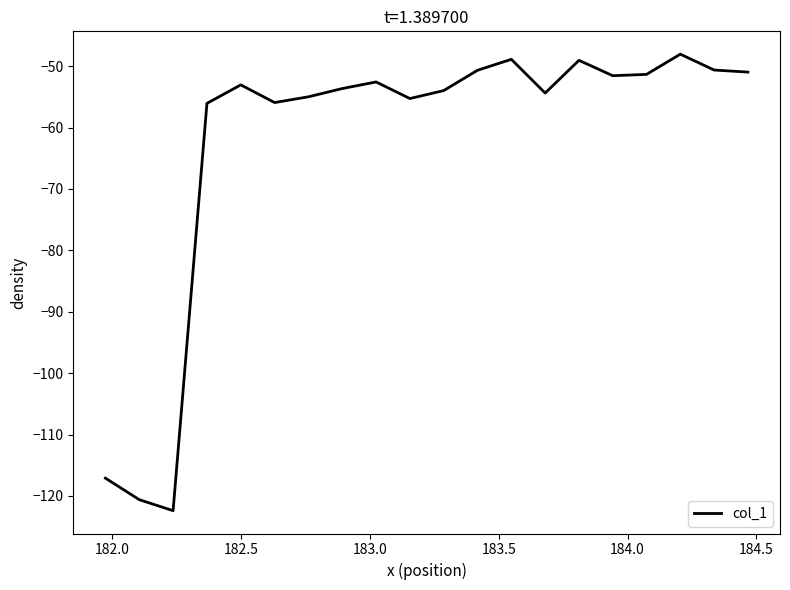

What is the maximum value shown in the chart?

-48.0